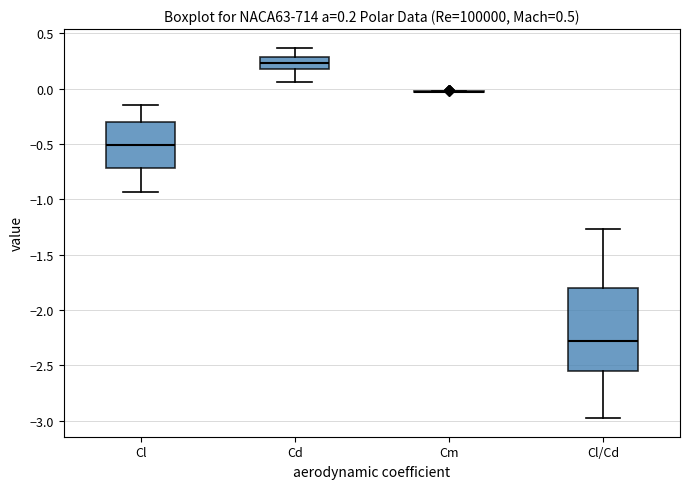

Comparing the boxes themselves (not the whiskers), which one is the tallest?

Cl/Cd